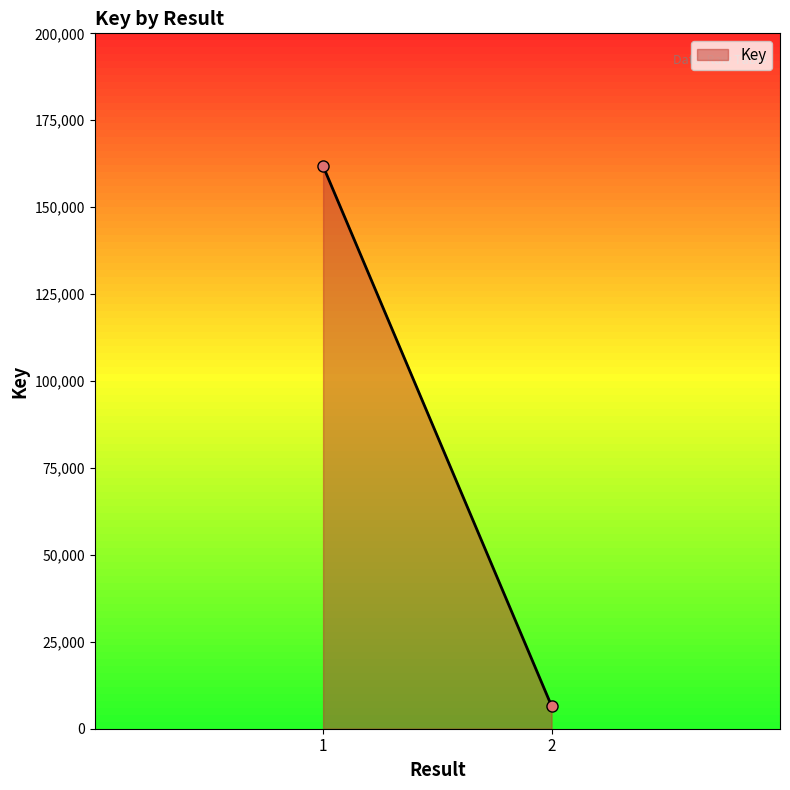

What is the sum of all values?

168351